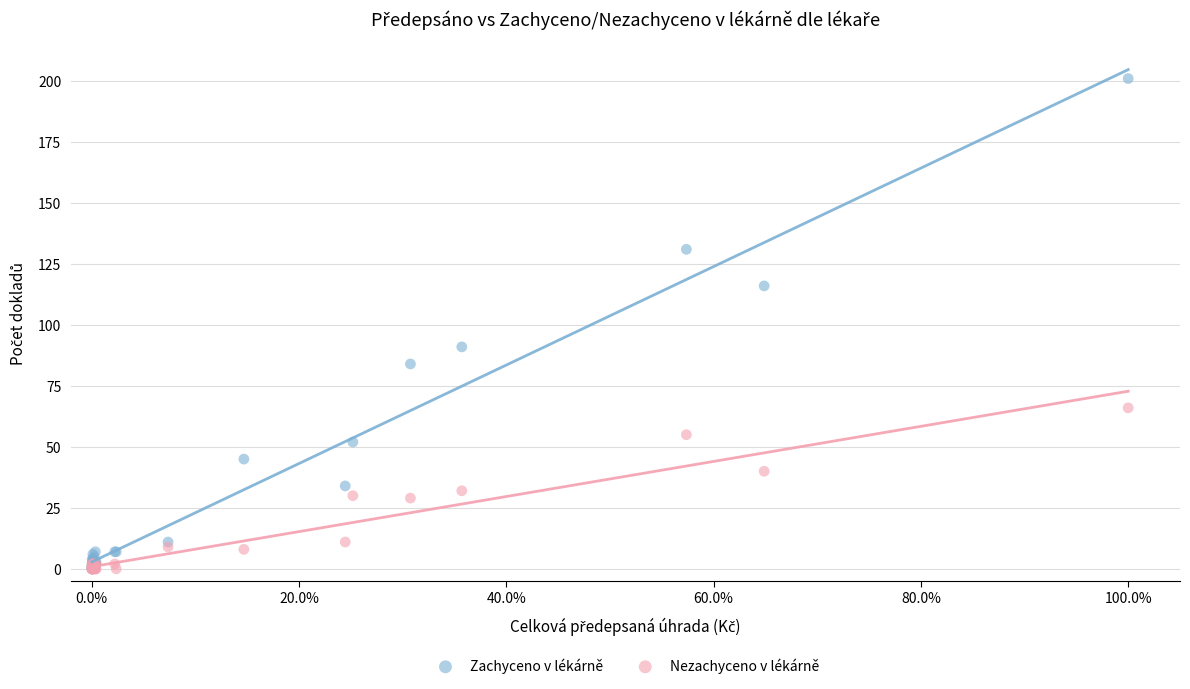

In the Zachyceno v lékárně series, what Y value is closest to 100?

91